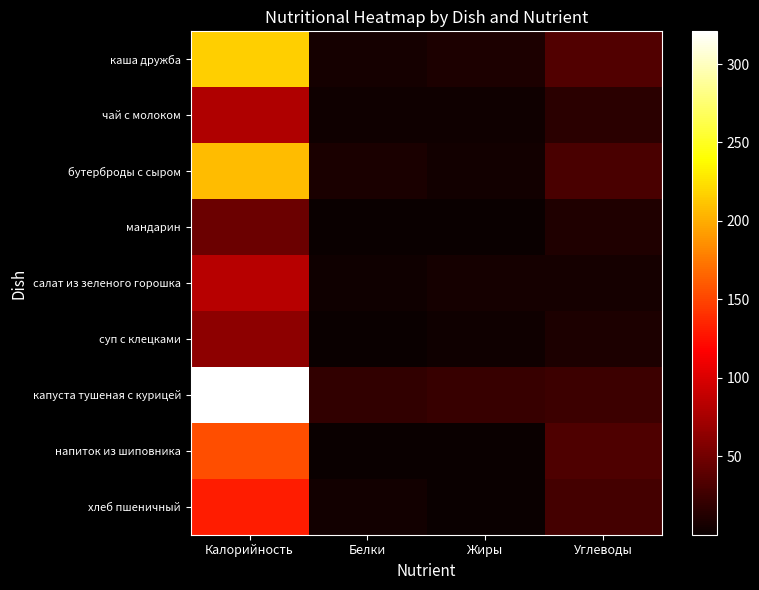

Reading left to right, transcribe all the data shown in this chart.

каша дружба: Калорийность=216.2	Белки=5.3	Жиры=9.7	Углеводы=35.1
чай с молоком: Калорийность=79.0	Белки=3.2	Жиры=2.7	Углеводы=15.9
бутерброды с сыром: Калорийность=207.7	Белки=8.6	Жиры=4.8	Углеводы=30.5
мандарин: Калорийность=47.0	Белки=0.4	Жиры=0.3	Углеводы=10.3
салат из зеленого горошка: Калорийность=83.6	Белки=3.0	Жиры=5.2	Углеводы=6.2
суп с клецками: Калорийность=63.3	Белки=1.2	Жиры=2.6	Углеводы=9.8
капуста тушеная с курицей: Калорийность=320.8	Белки=19.2	Жиры=21.4	Углеводы=24.5
напиток из шиповника: Калорийность=154.6	Белки=0.9	Жиры=0.1	Углеводы=33.8
хлеб пшеничный: Калорийность=131.0	Белки=4.1	Жиры=0.5	Углеводы=28.7